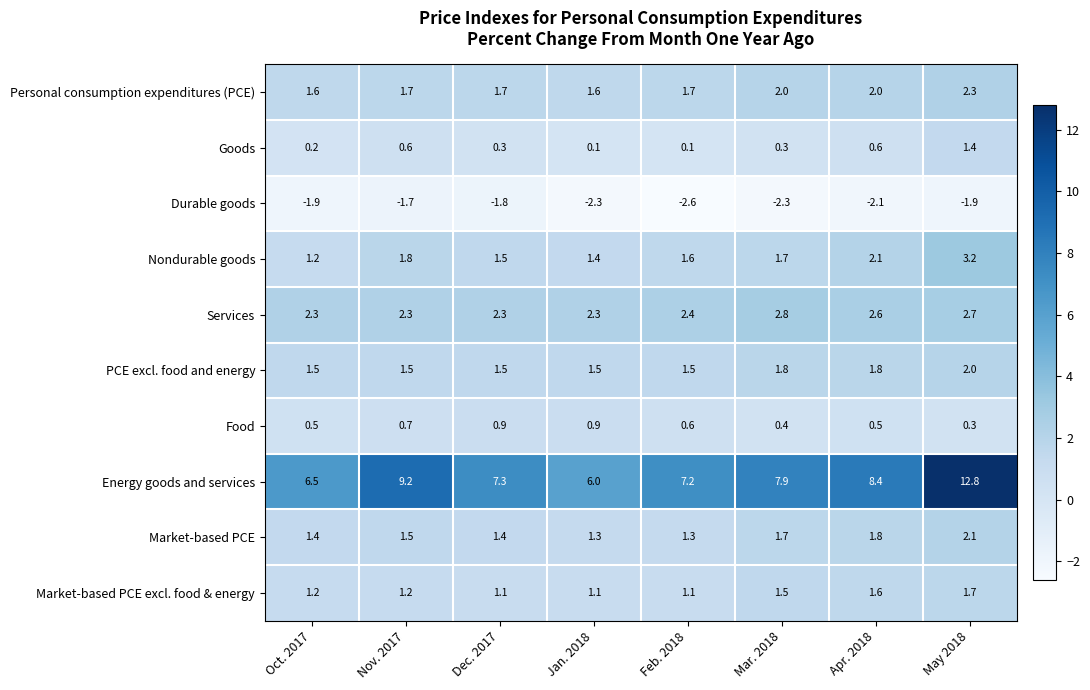

What is the sum of the Services values at Nov. 2017 and Jan. 2018?

4.6